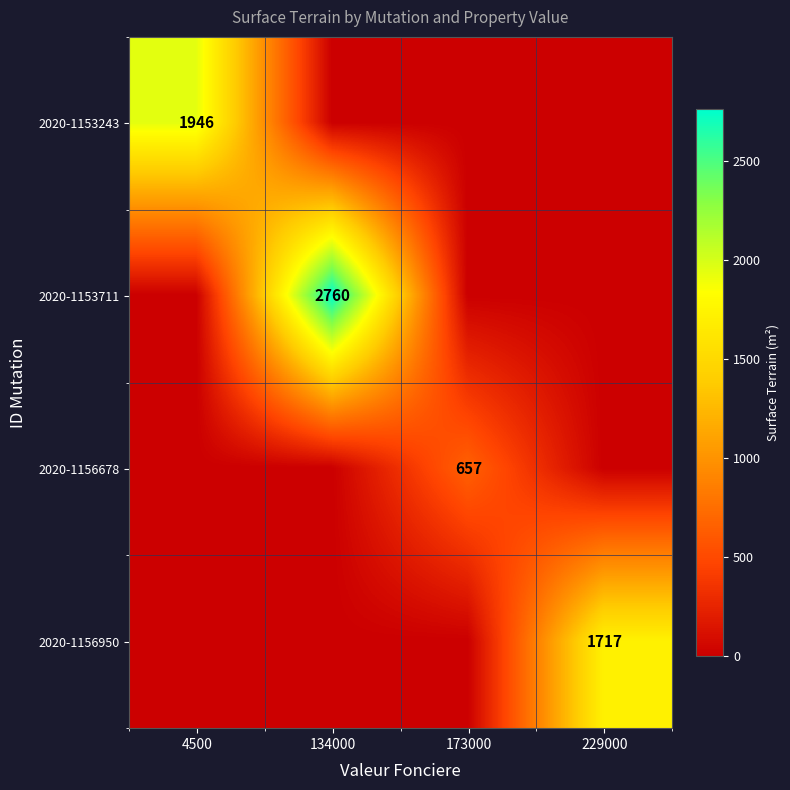

Which category has the highest value across all series?

134000